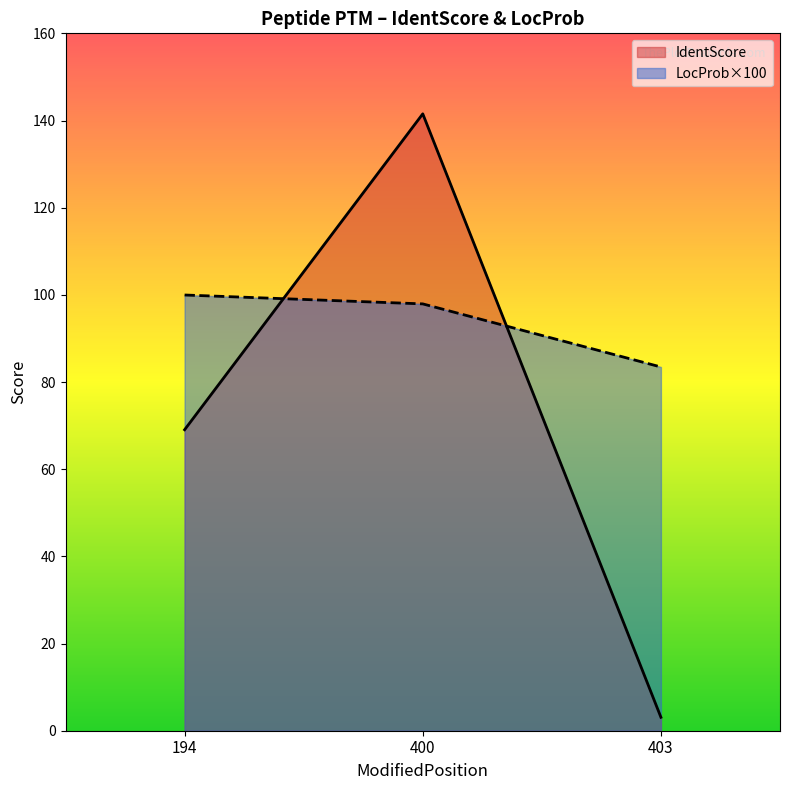

Rank the series at 400 from highest to lowest value.

IdentScore, LocProb×100